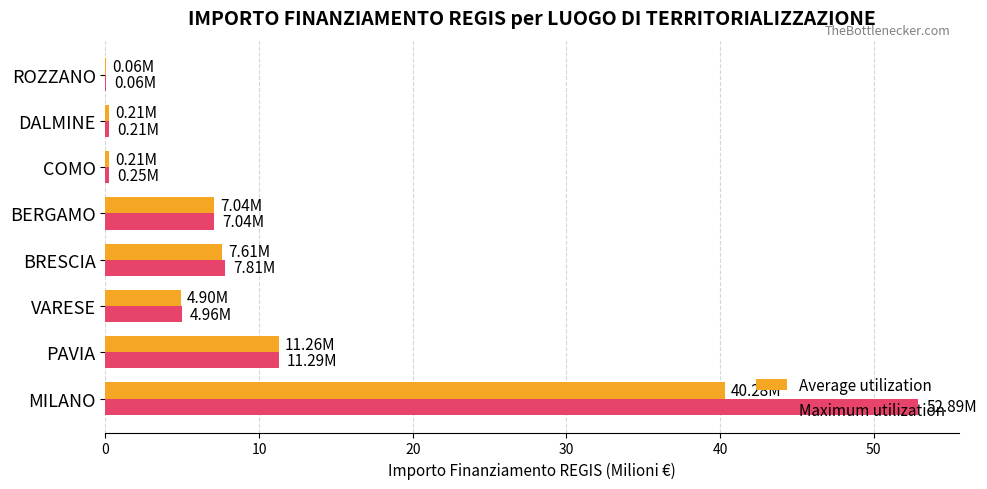

Which series changed the most between PAVIA and COMO?

Average utilization